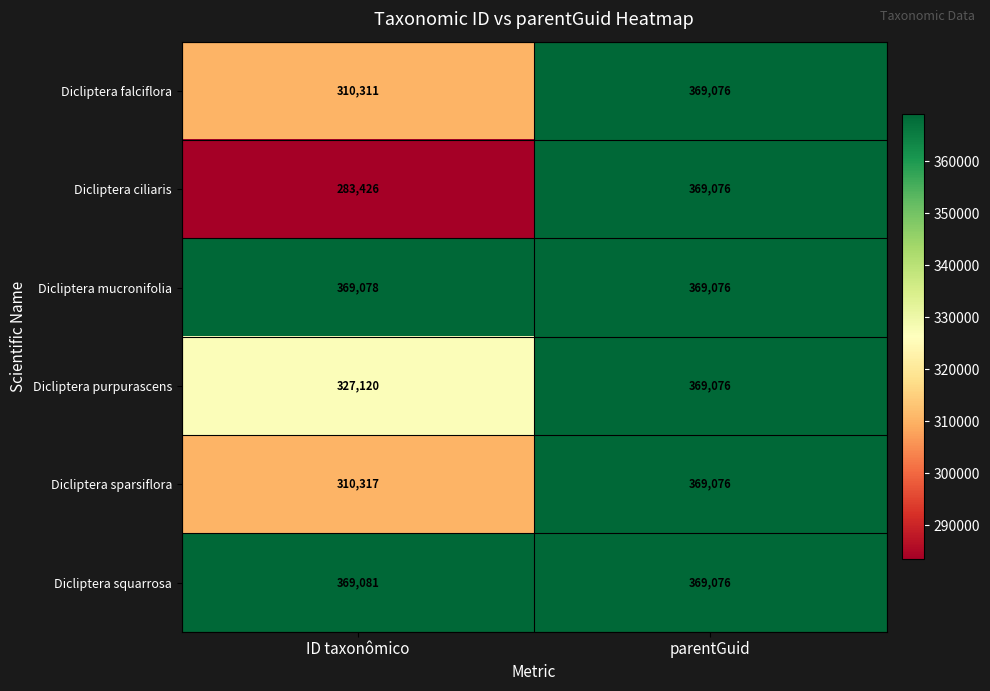

What is the spread (max minus min) of values at ID taxonômico?

85655